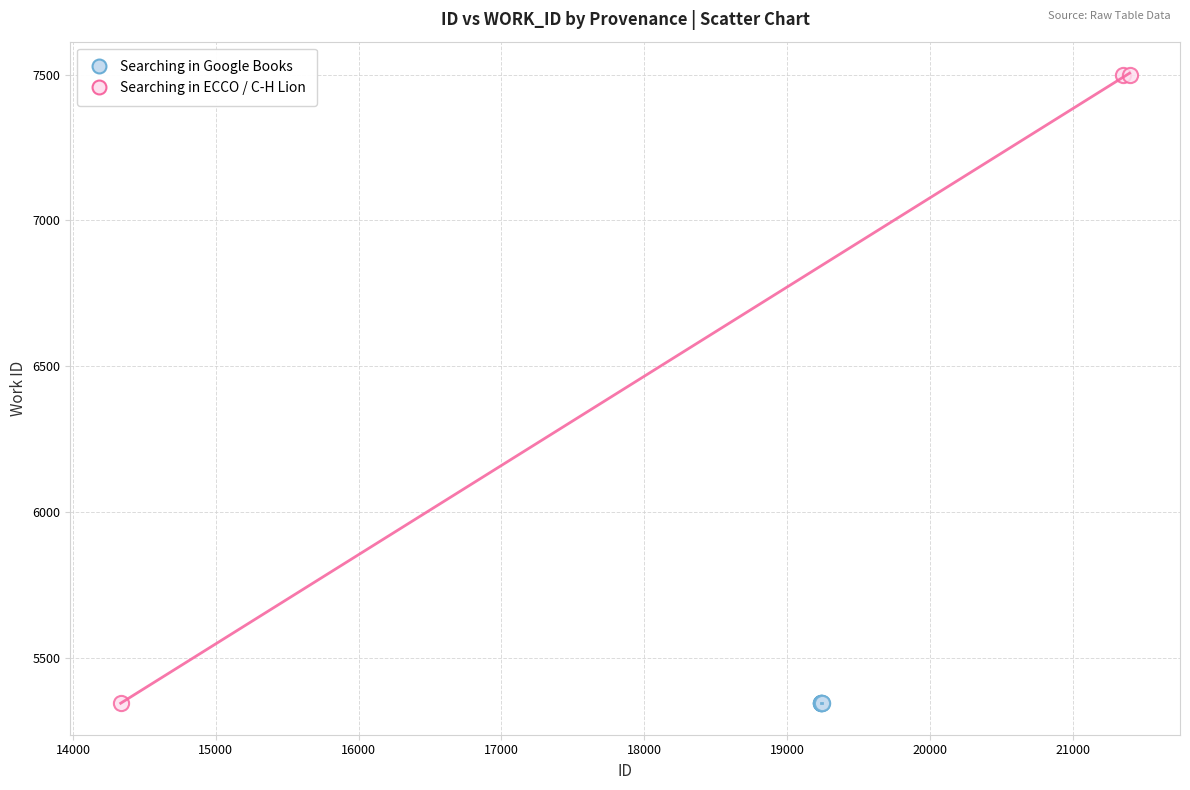

Which series contains the highest Y value?

Searching in ECCO / C-H Lion